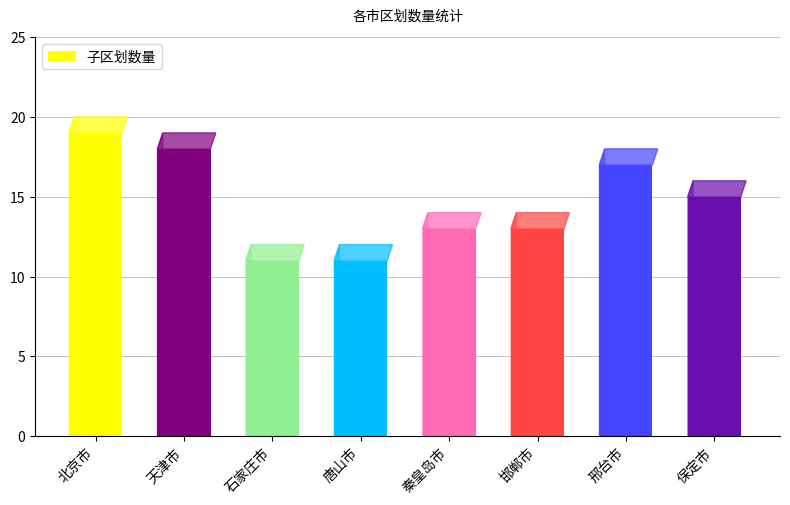

What is the sum of all values?

117